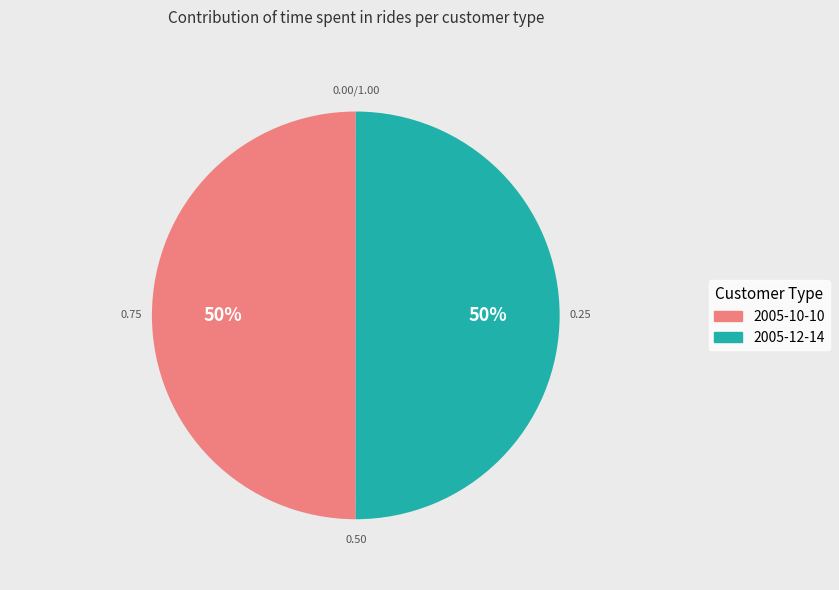

Count the number of slices in the pie.

2